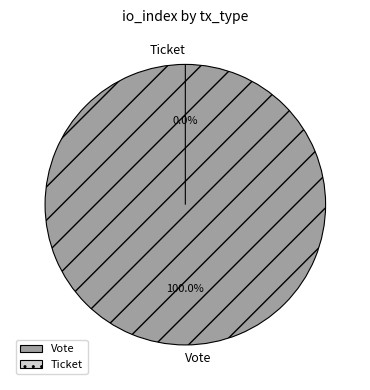

Which category has the biggest portion of the pie?

Vote